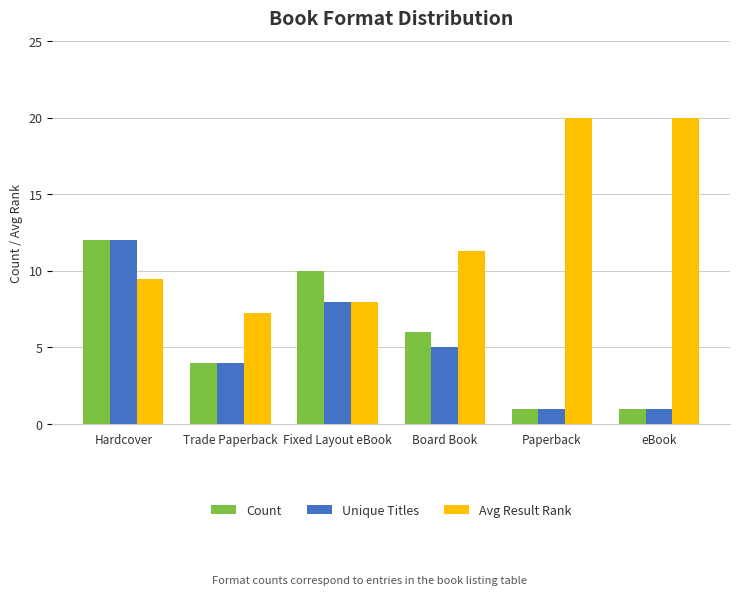

What is the value of the Unique Titles bar at the 6th from the left?

1.0